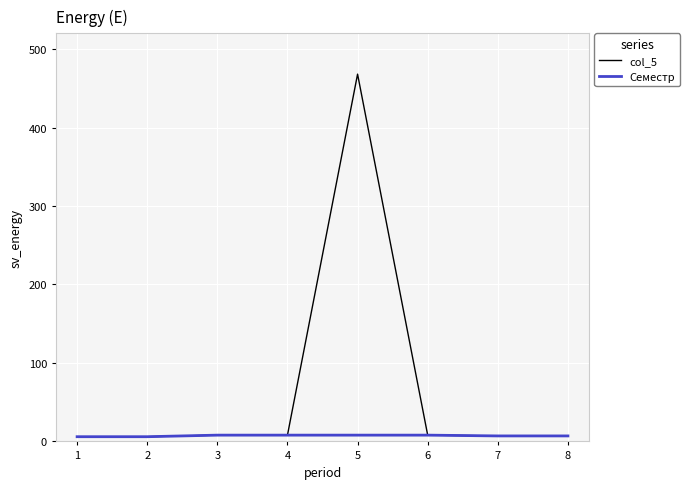

At how many categories does at least one series exceed 319?

1